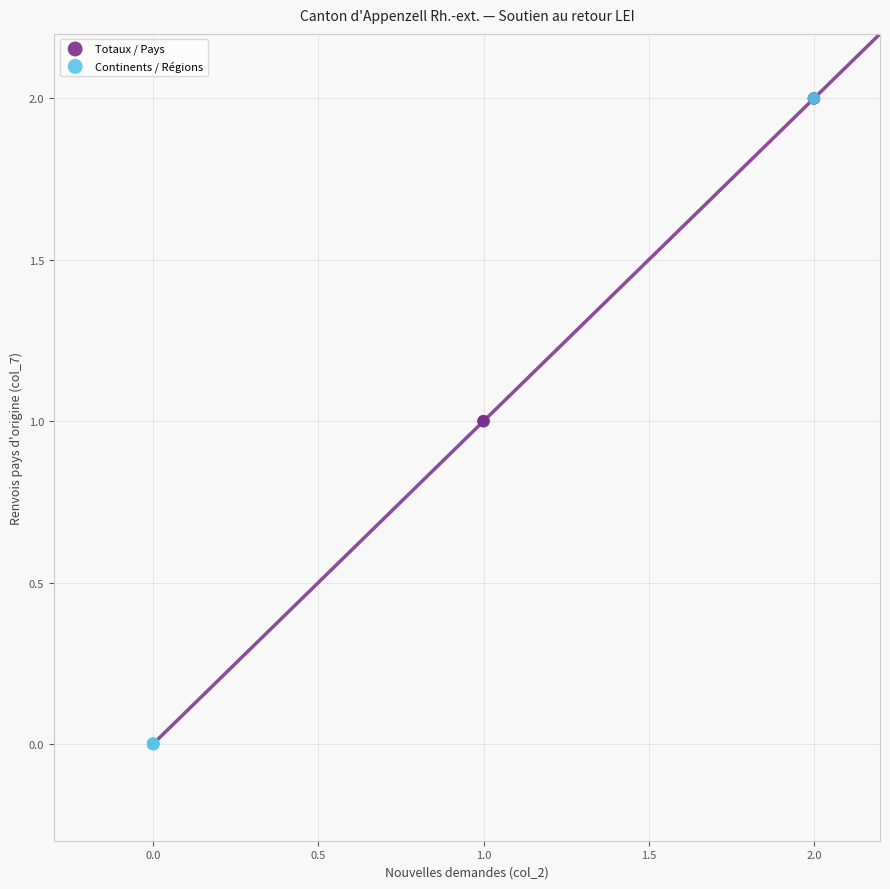

Which series contains the lowest Y value?

Continents / Régions